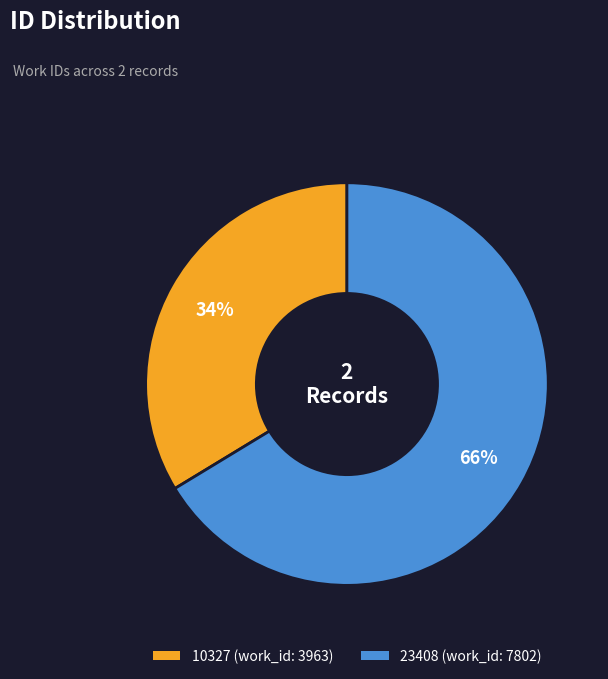

What is the ratio of the value at 10327 to the value at 23408?

0.5